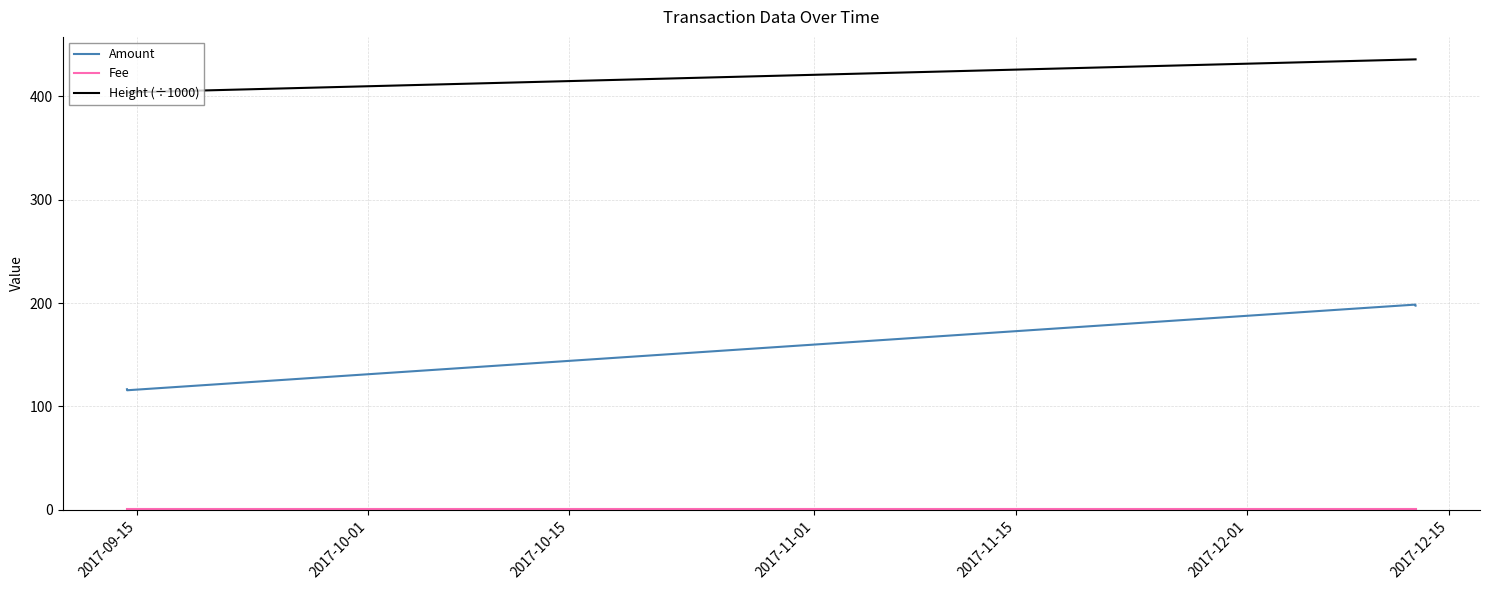

True or false: Height (÷1000) and Amount intersect in this chart.

False